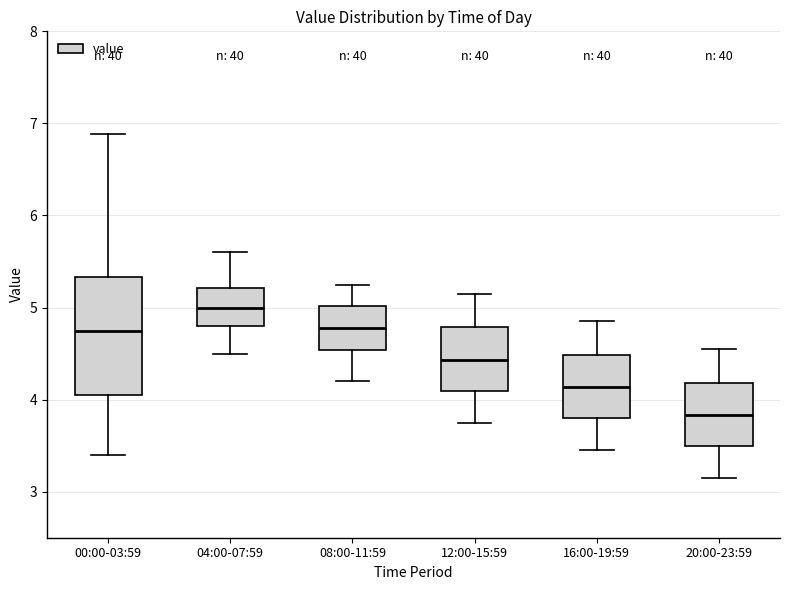

Reading left to right, transcribe this box plot: for each box, give where its median line is, the range the box spans, and where its two whiskers end, as read against the y-axis. The values are not printed on the chart, so give them approximately, as read against the axis.

00:00-03:59: median 4.8, box 4.1 to 5.3, whiskers 3.4 to 6.9
04:00-07:59: median 5.0, box 4.8 to 5.2, whiskers 4.5 to 5.6
08:00-11:59: median 4.8, box 4.5 to 5.0, whiskers 4.2 to 5.3
12:00-15:59: median 4.4, box 4.1 to 4.8, whiskers 3.8 to 5.2
16:00-19:59: median 4.1, box 3.8 to 4.5, whiskers 3.5 to 4.9
20:00-23:59: median 3.8, box 3.5 to 4.2, whiskers 3.2 to 4.6